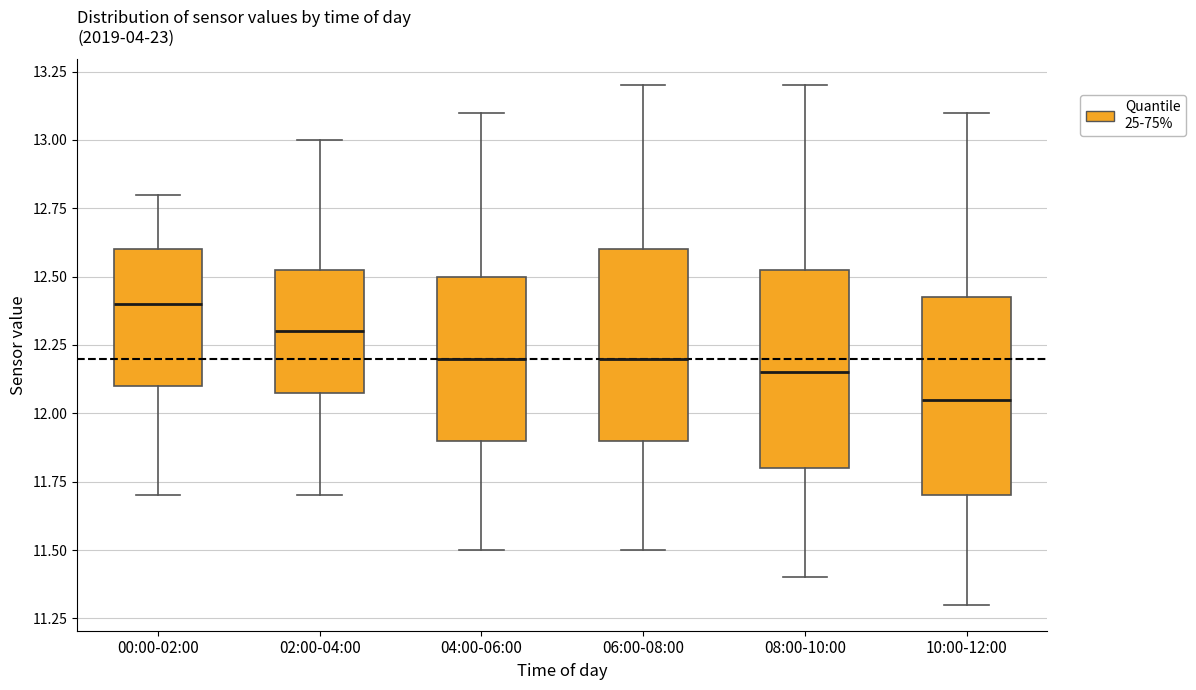

Reading left to right, transcribe this box plot: for each box, give where its median line is, the range the box spans, and where its two whiskers end, as read against the y-axis. The values are not printed on the chart, so give them approximately, as read against the axis.

00:00-02:00: median 12.40, box 12.10 to 12.60, whiskers 11.70 to 12.80
02:00-04:00: median 12.30, box 12.10 to 12.55, whiskers 11.70 to 13.00
04:00-06:00: median 12.20, box 11.90 to 12.50, whiskers 11.50 to 13.10
06:00-08:00: median 12.20, box 11.90 to 12.60, whiskers 11.50 to 13.20
08:00-10:00: median 12.15, box 11.80 to 12.55, whiskers 11.40 to 13.20
10:00-12:00: median 12.05, box 11.70 to 12.45, whiskers 11.30 to 13.10